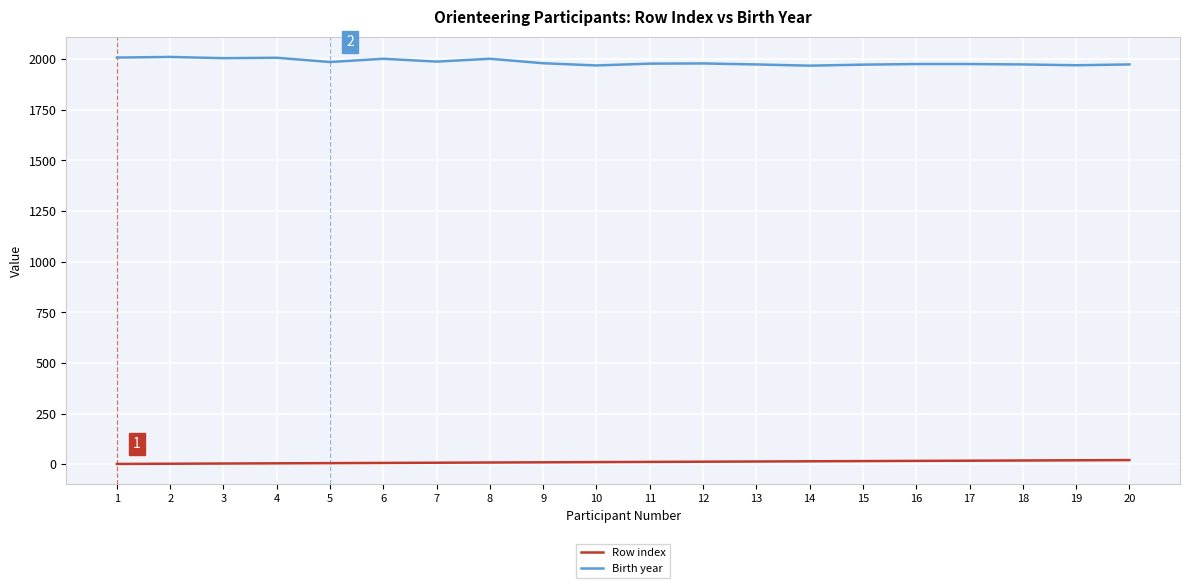

The Row index series shows 12 at 12. True or false?

True